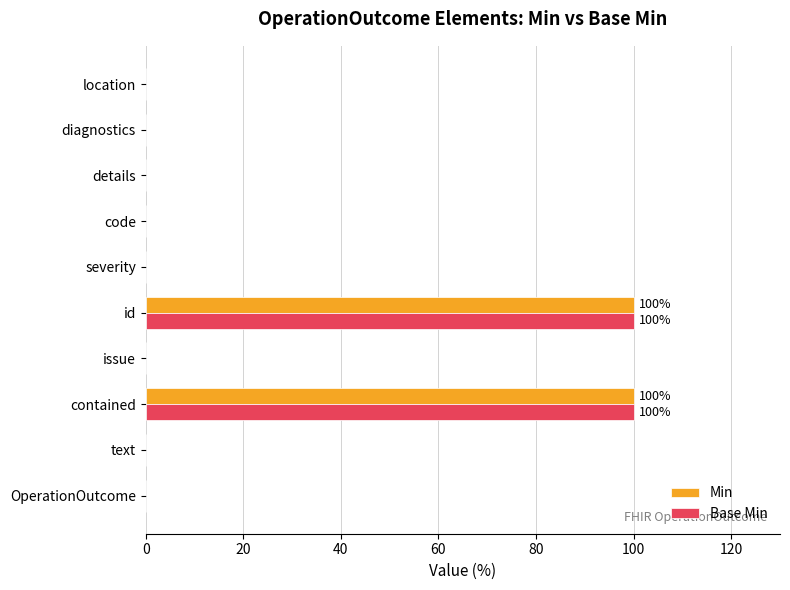

What is the maximum value for Min?

100